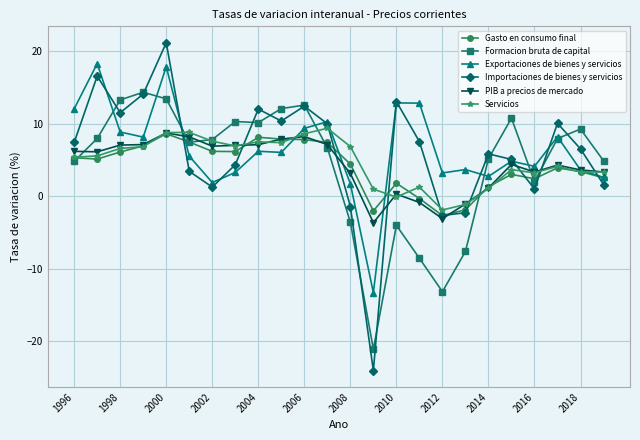

What is the minimum value for Servicios?

-1.9